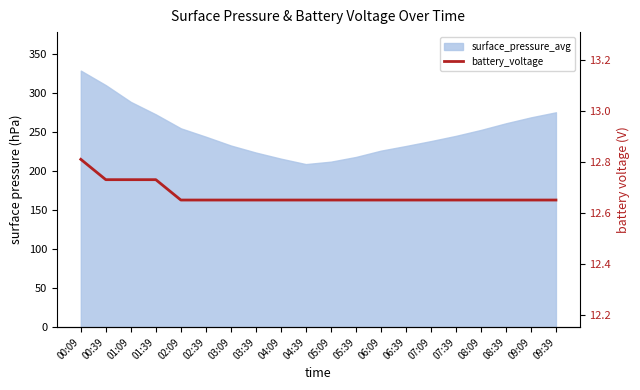

True or false: the data shows 8.7 at 00:09.

False